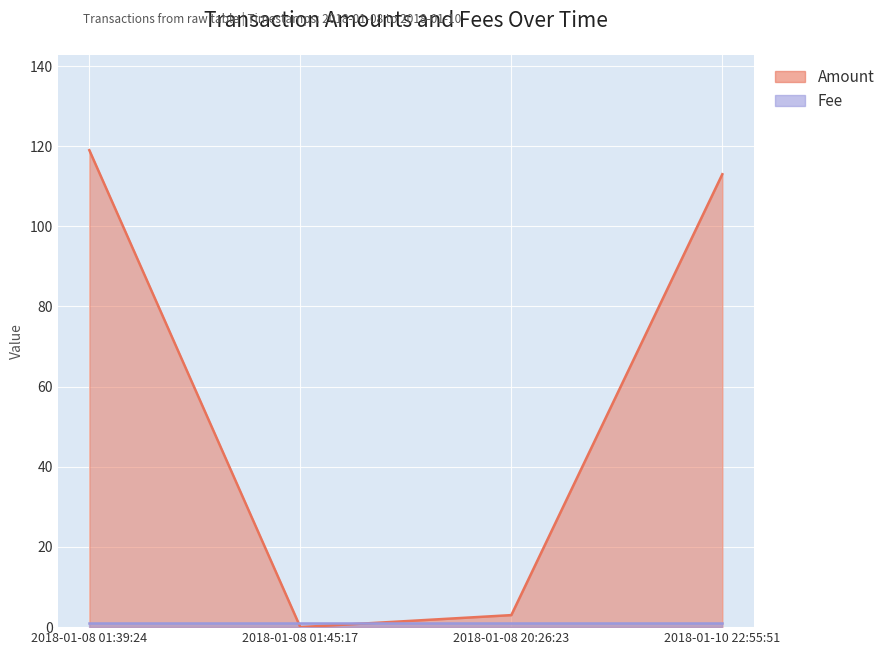

What is the average value?

59